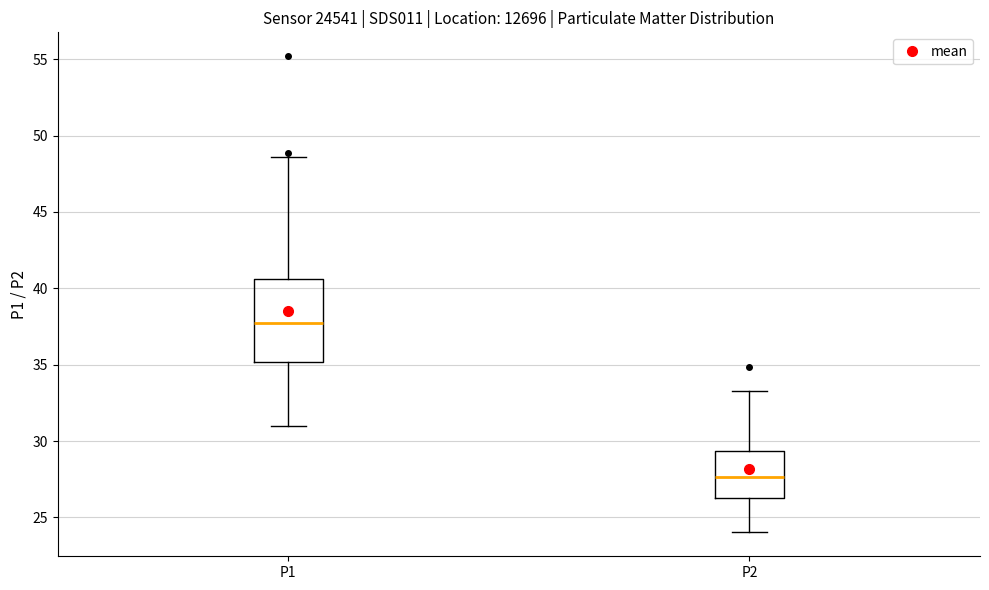

Which box is the tallest, from its lower edge to its upper edge?

P1